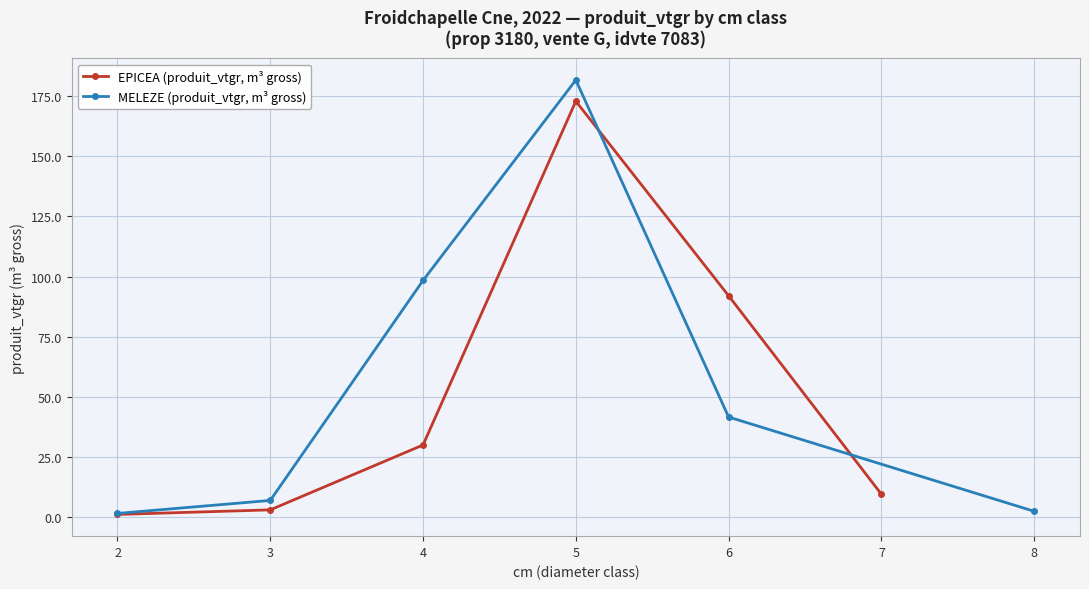

The MELEZE (produit_vtgr, m³ gross) series shows 98.4 at 4. True or false?

True